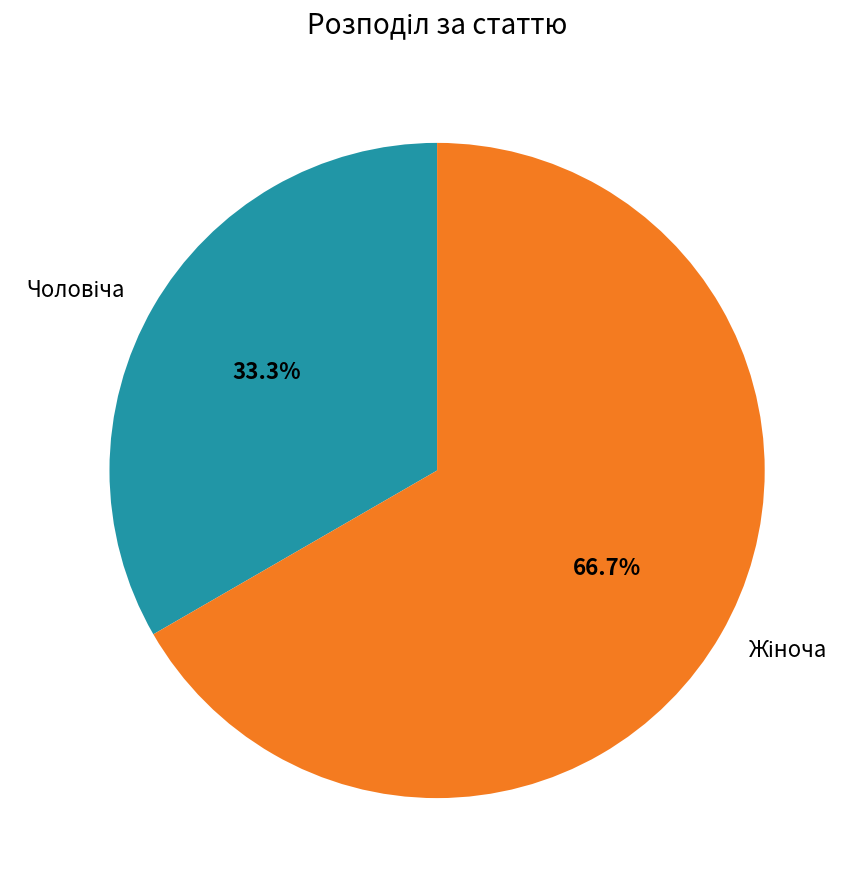

To the nearest percent, what is the average slice percentage?

50%